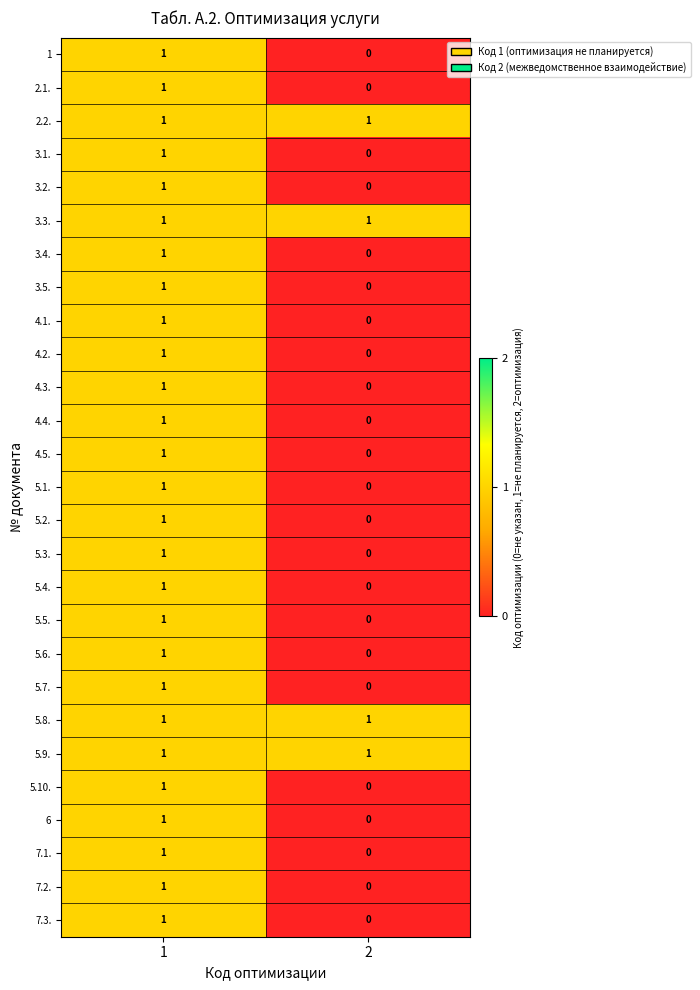

At how many categories does at least one series exceed 0?

2